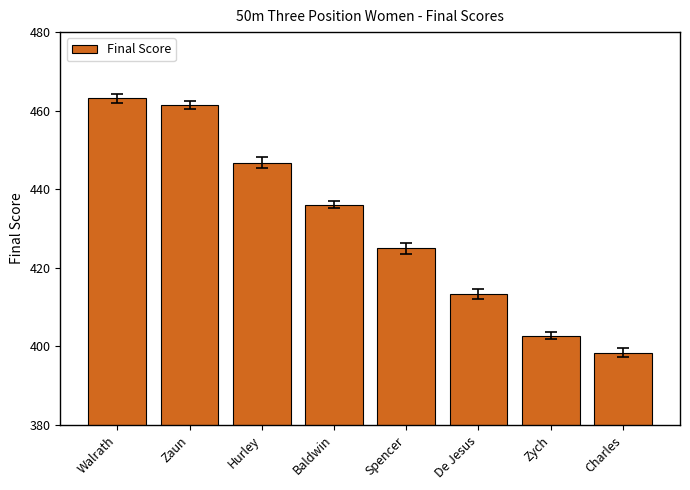

Where does the data first go above 436?

Walrath